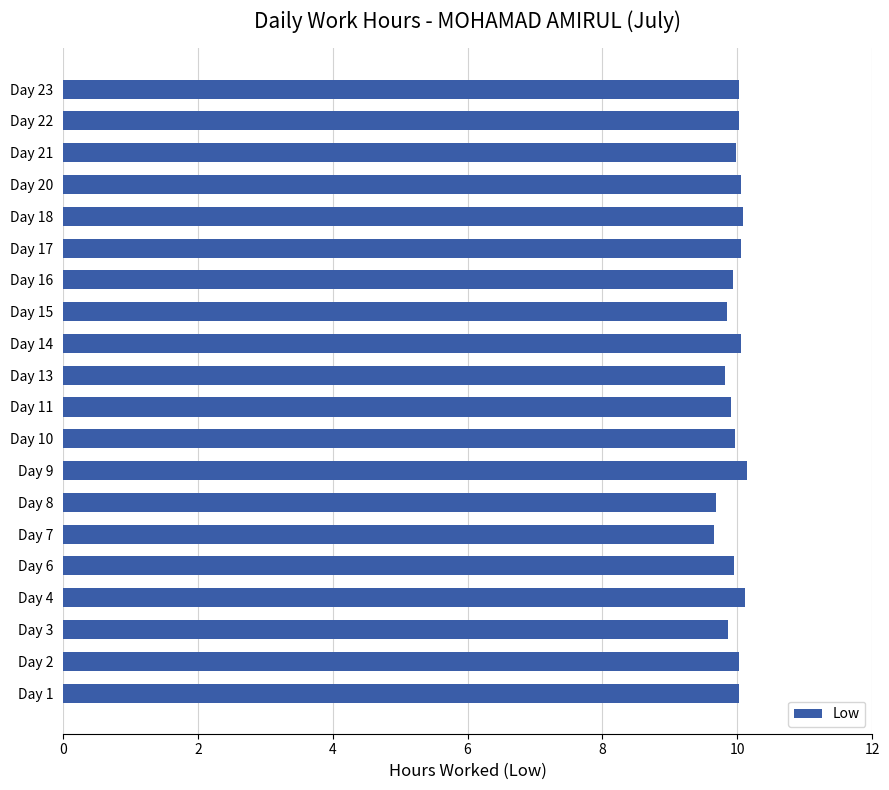

Is it true that the value at Day 23 is 17.1?

False